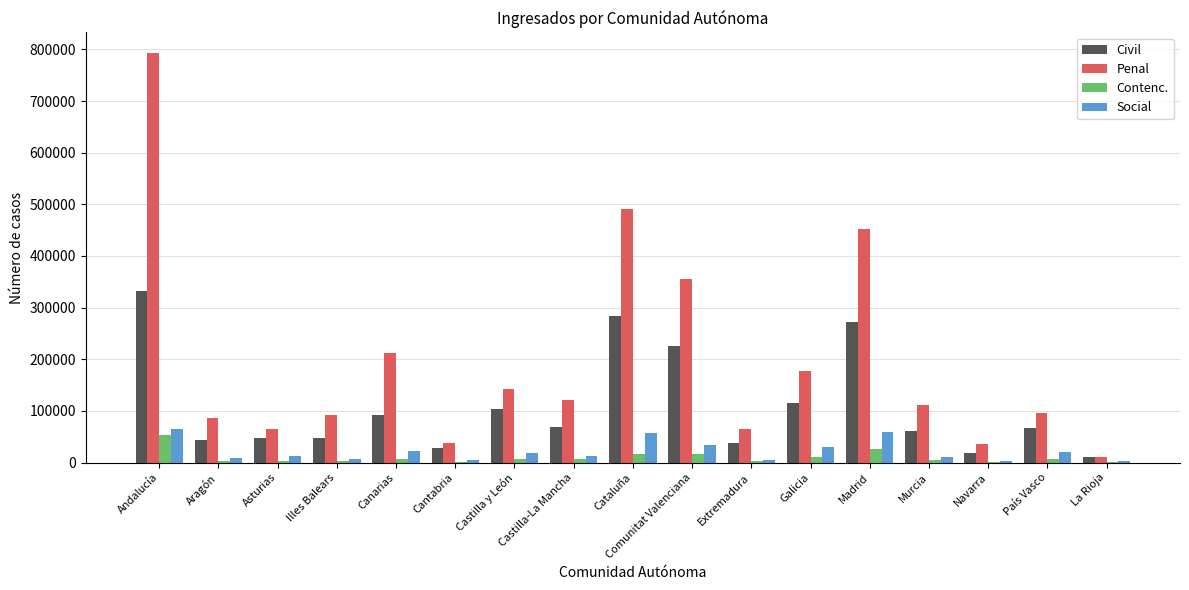

True or false: Contenc. has a value of 17098 at Cataluña.

True